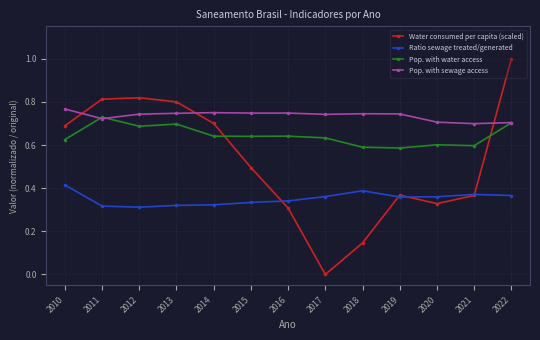

Where do Water consumed per capita (scaled) and Pop. with water access first cross each other?

2014 and 2015